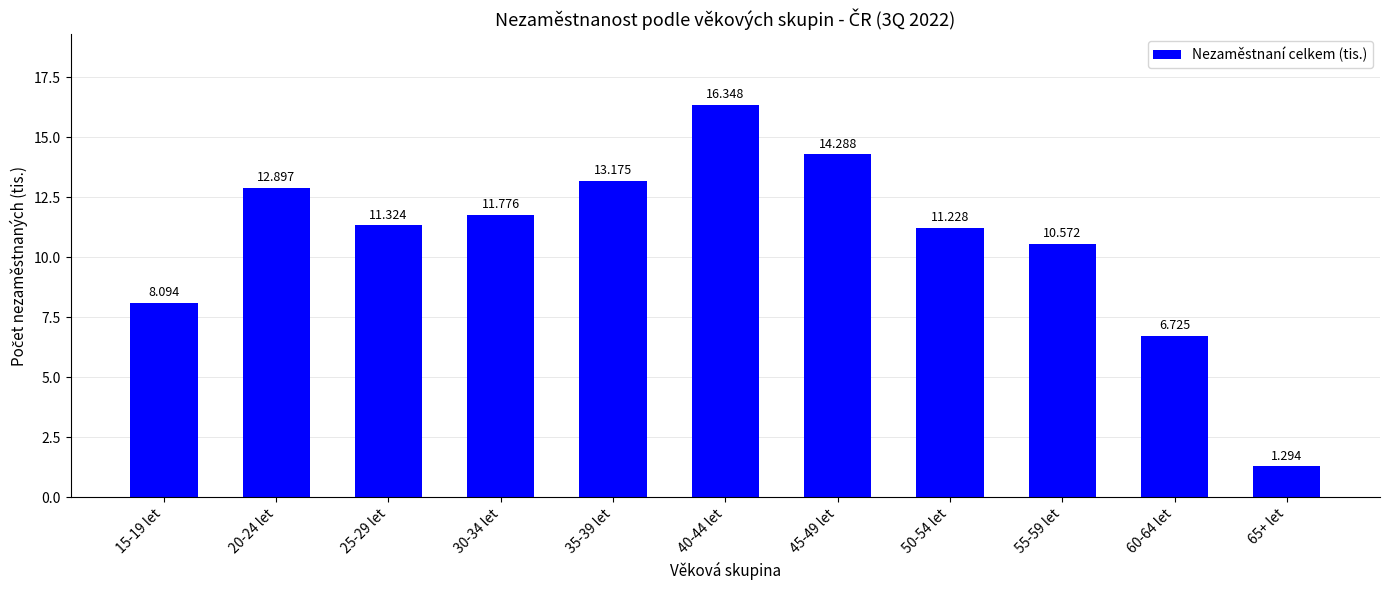

What is the difference between the second highest and second lowest values?

7.6